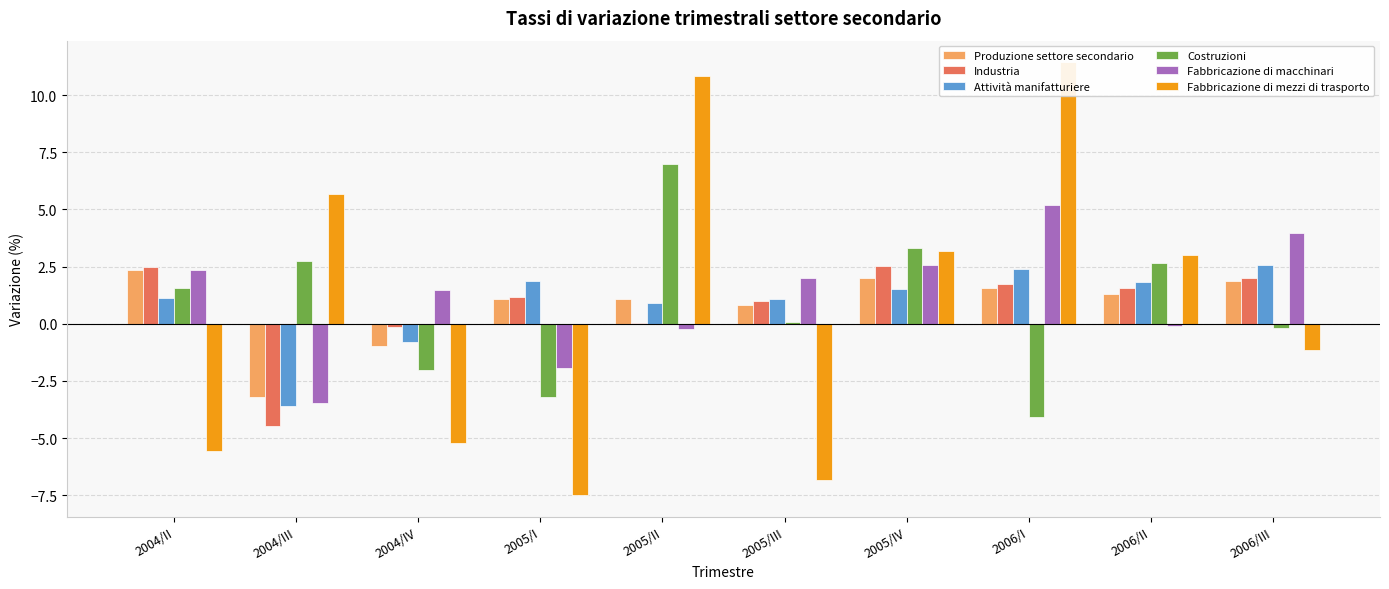

Does the chart contain stacked bars?

No